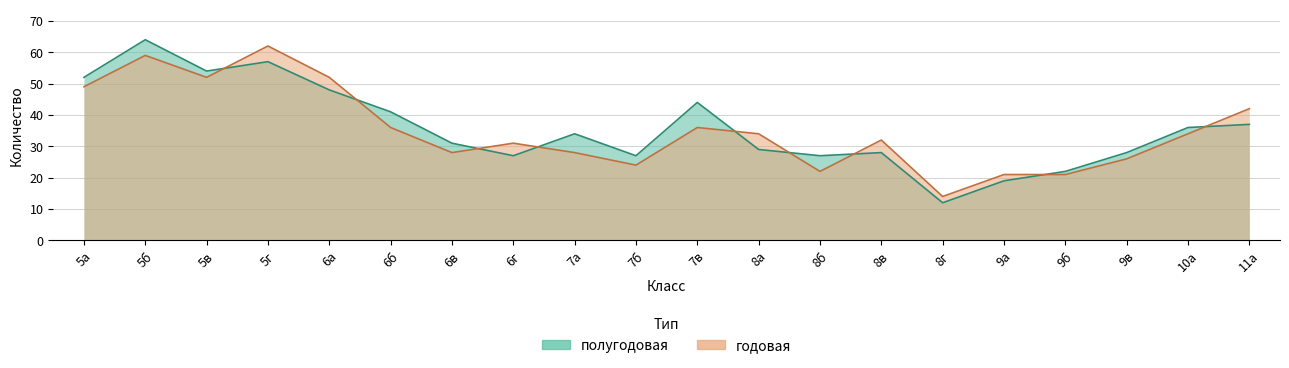

How many interior local valleys does the годовая series have?

5